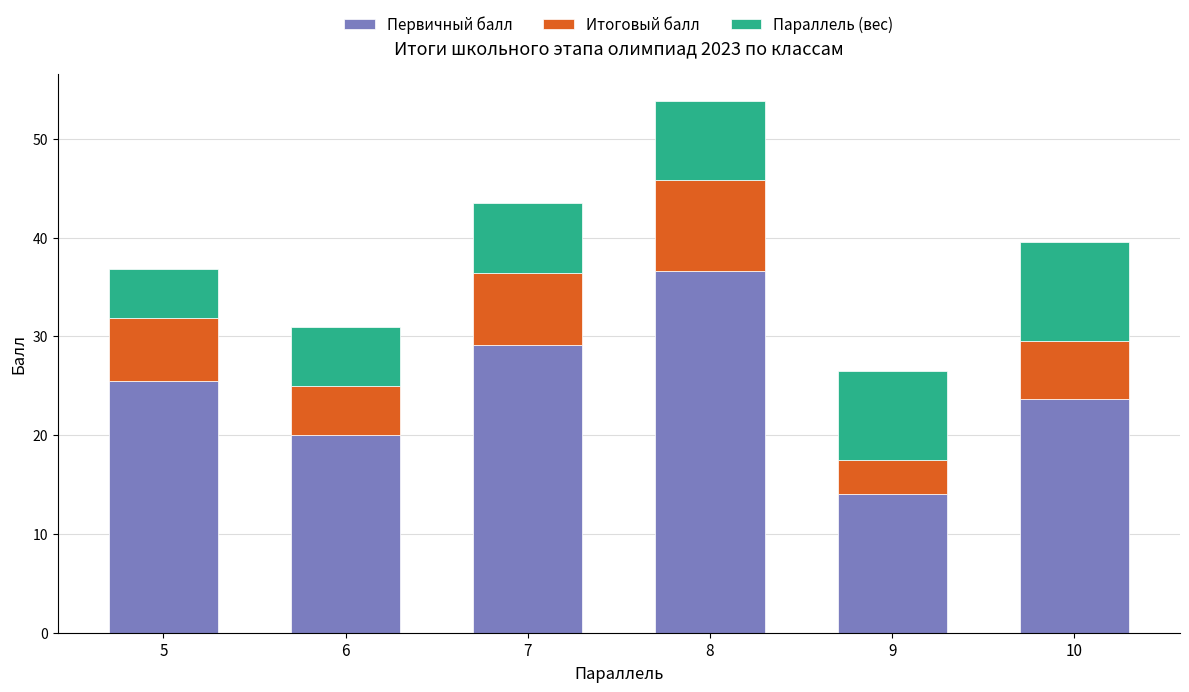

At which category is the sum across all series the highest?

8